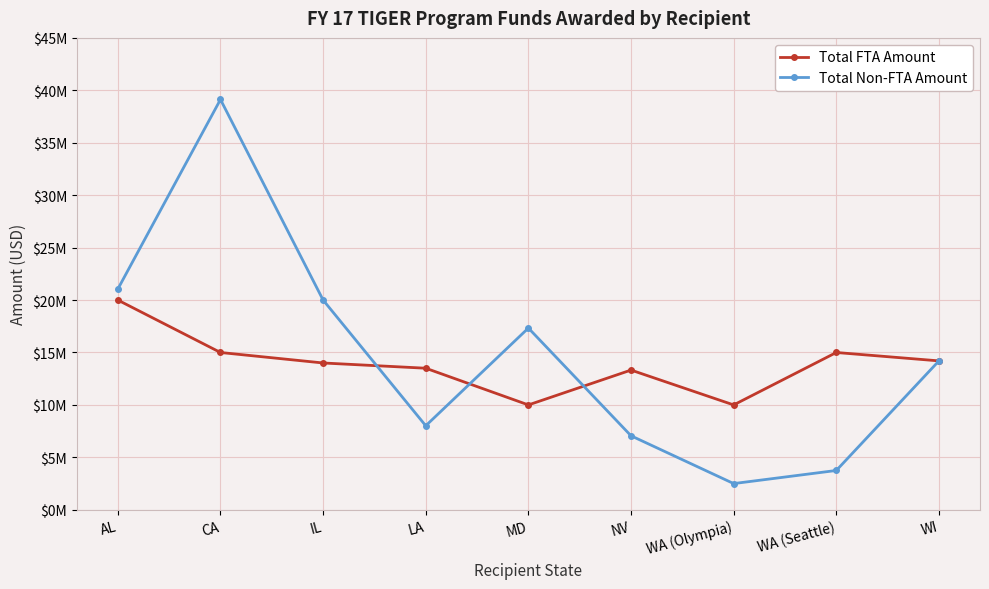

What are all the series names shown in the legend?

Total FTA Amount, Total Non-FTA Amount